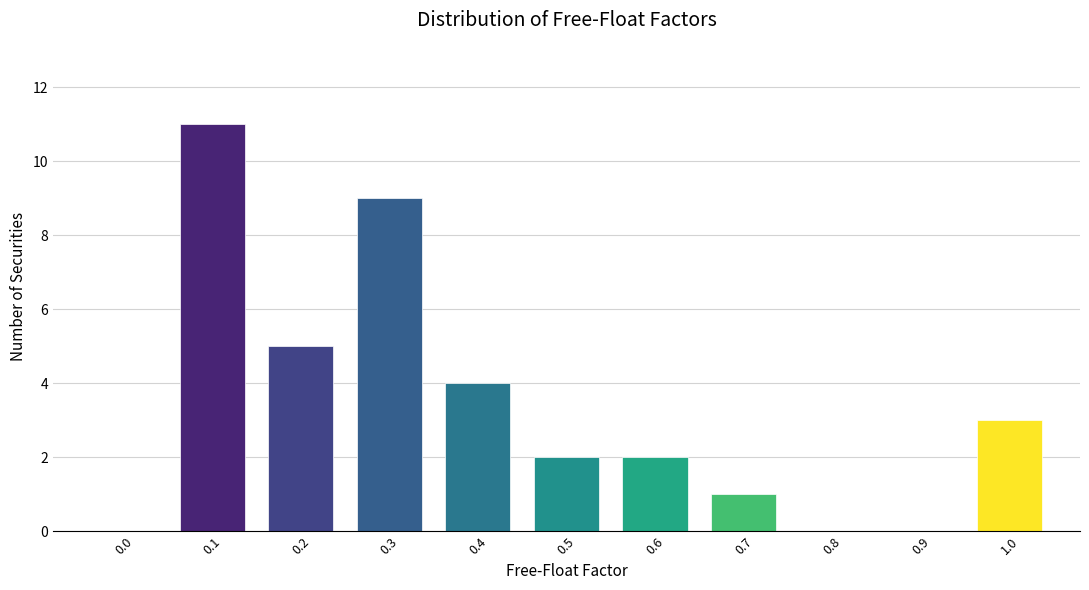

Reading right to left, extract all data points from this chart.

1.0=3	0.9=0	0.8=0	0.7=1	0.6=2	0.5=2	0.4=4	0.3=9	0.2=5	0.1=11	0.0=0